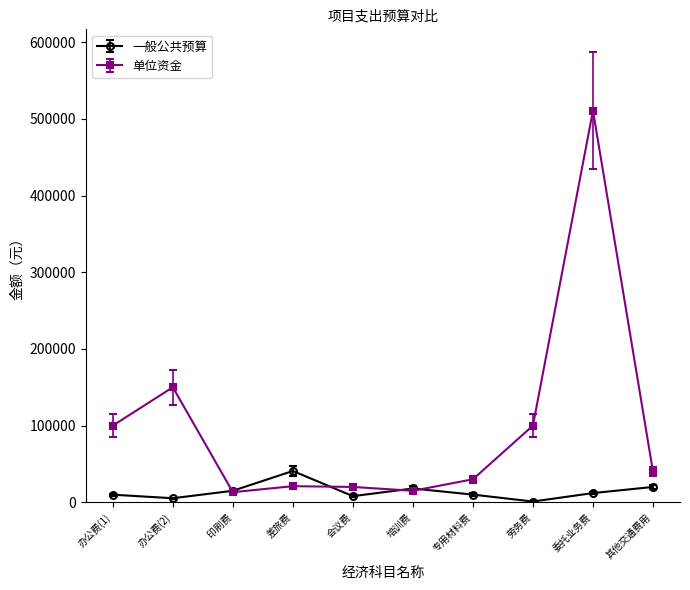

What position from the left is 其他交通费用?

10